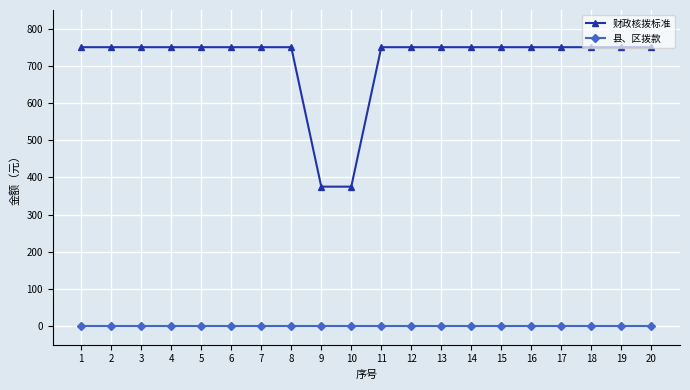

What is the sum of all 财政核拨标准 values?

14250